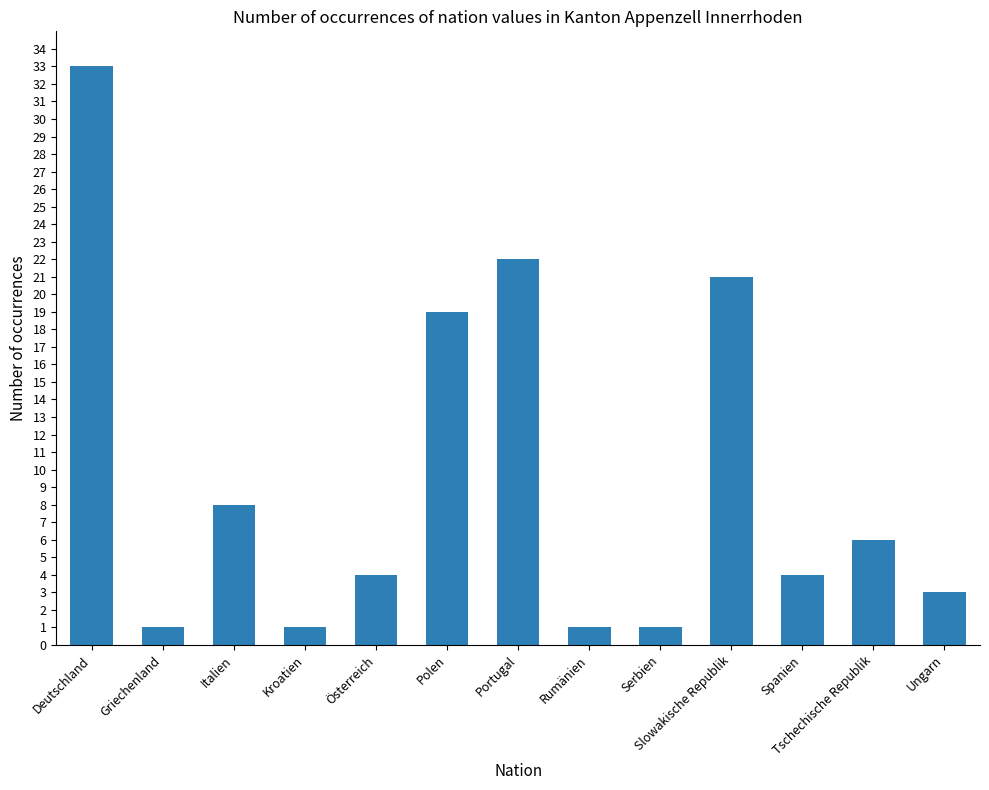

Reading left to right, extract all data points from this chart.

33	1	8	1	4	19	22	1	1	21	4	6	3